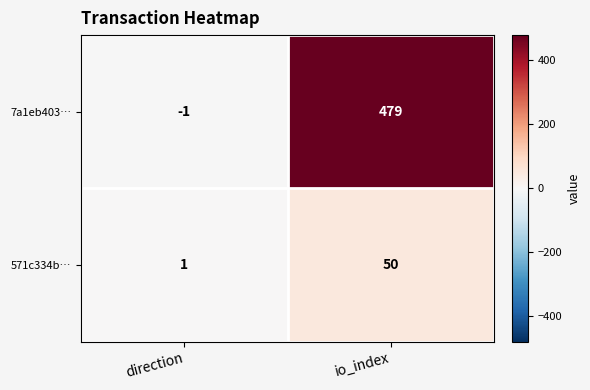

Reading left to right, list all the values displayed in this chart.

7a1eb403…: direction=-1	io_index=479
571c334b…: direction=1	io_index=50